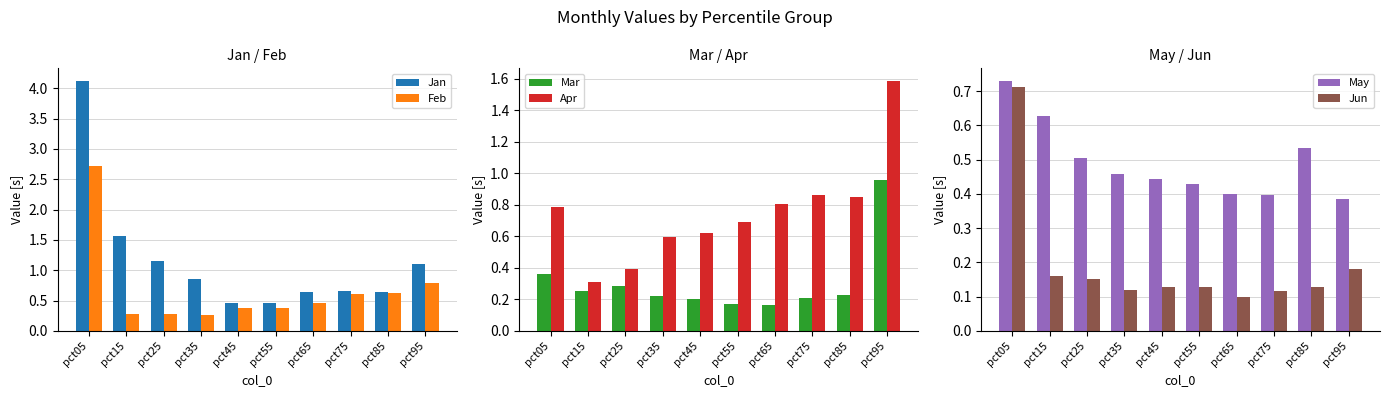

What is the maximum value shown in the chart?

4.1